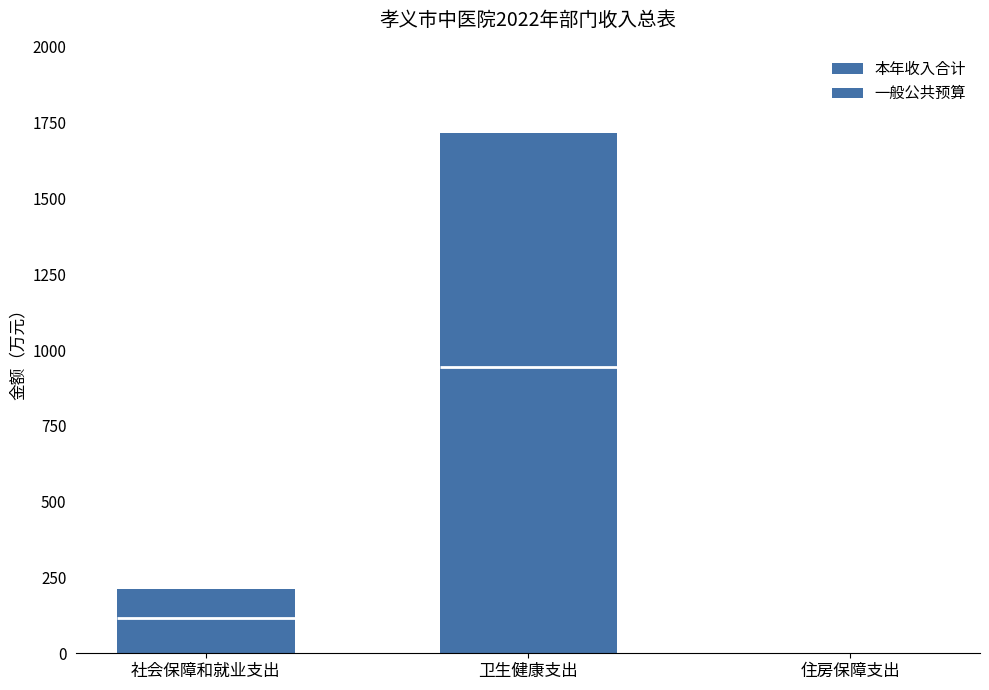

Between 社会保障和就业支出 and 住房保障支出, which series saw the biggest shift?

本年收入合计